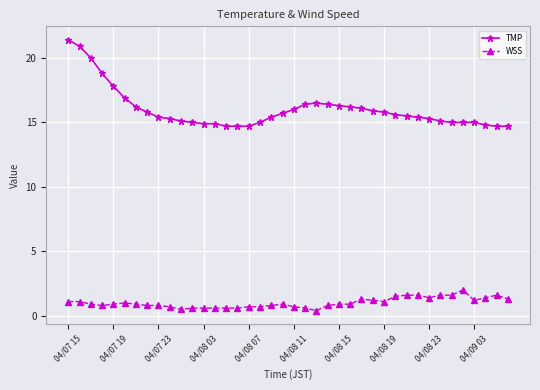

True or false: TMP and WSS cross at least once.

False